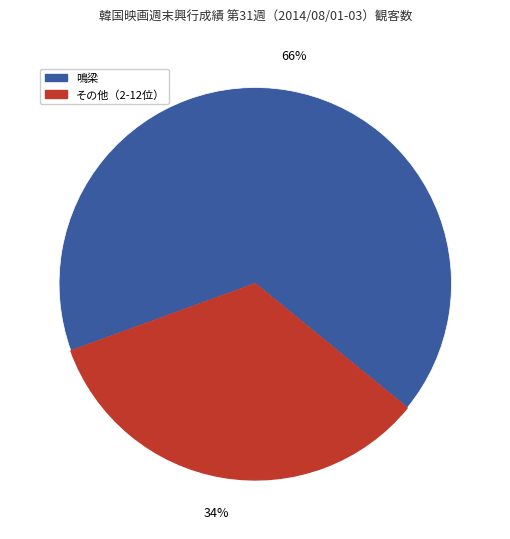

Is there a majority slice in this chart?

Yes